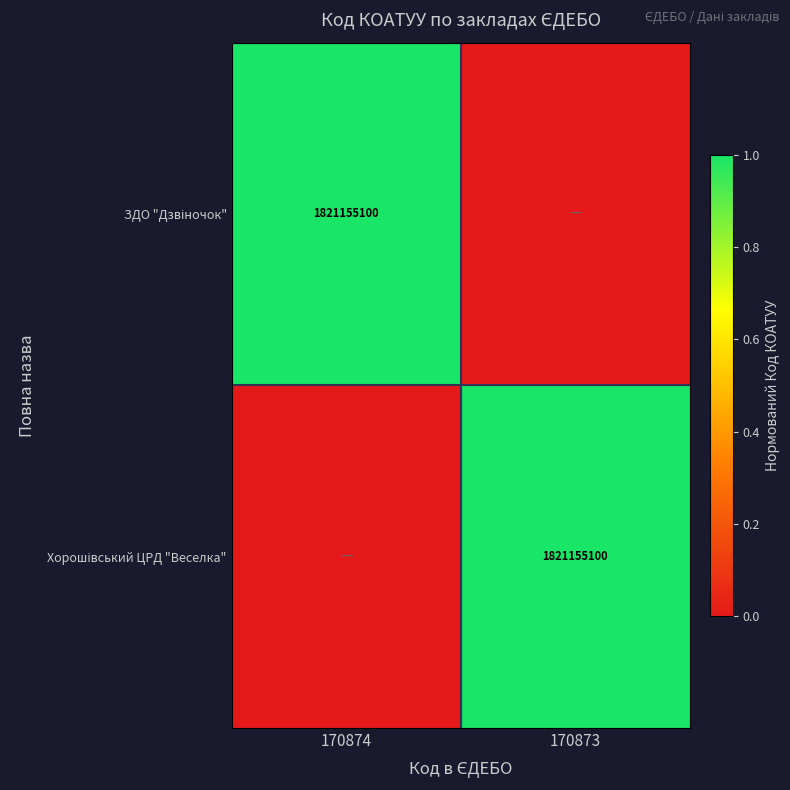

Between 170873 and 170874, which is larger?

170874